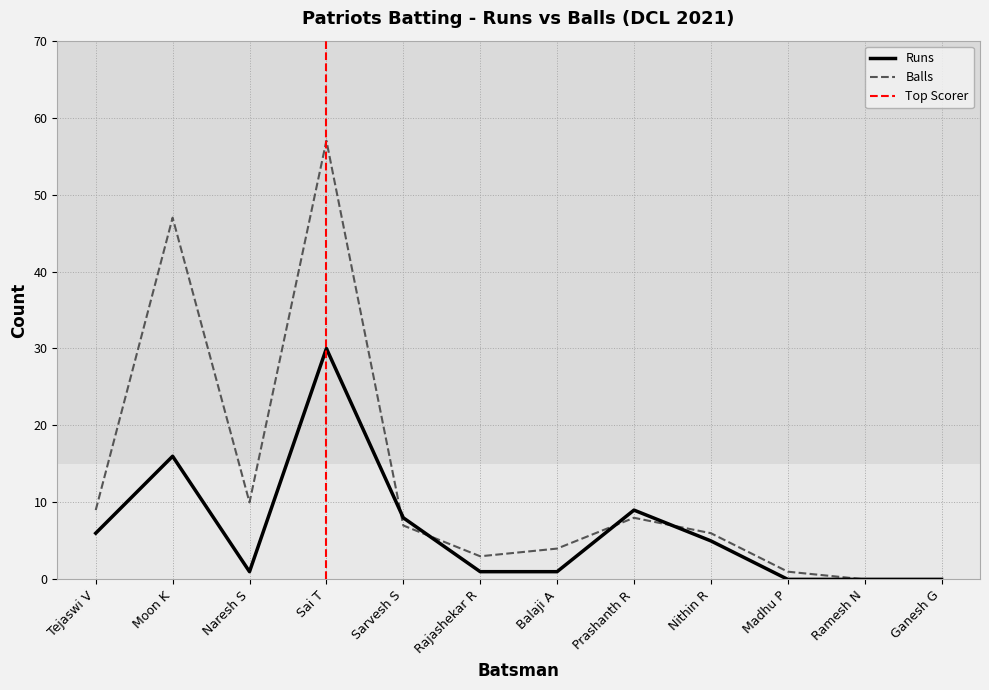

At which category is the sum across all series the highest?

Sai T